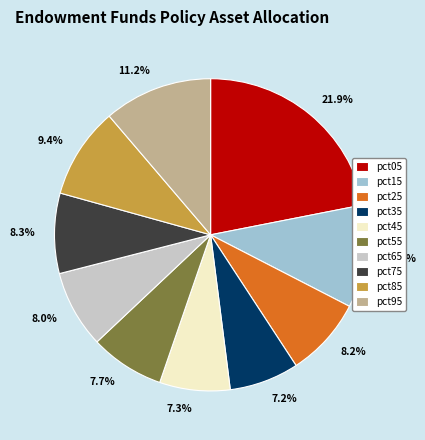

Between pct55 and pct05, which is larger?

pct05